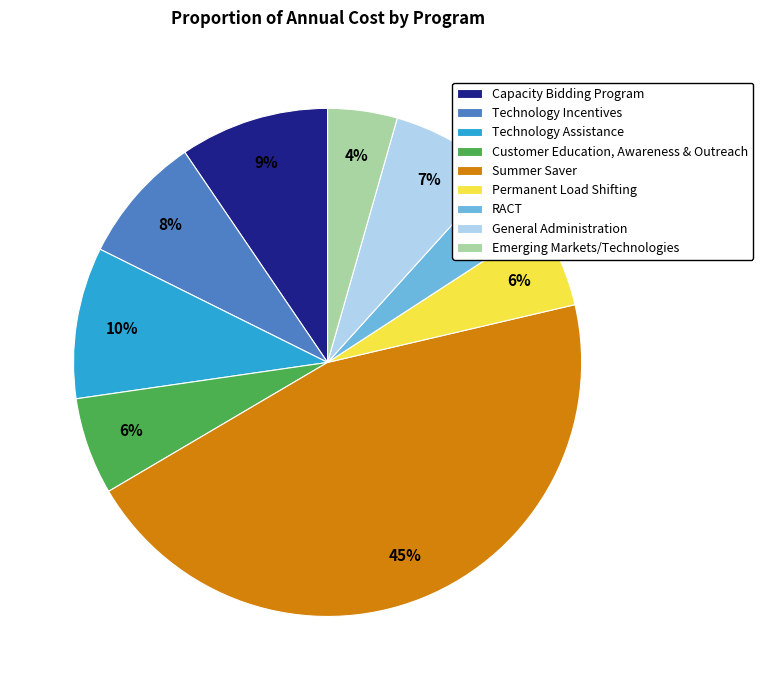

Does Permanent Load Shifting represent more than half of the total?

No